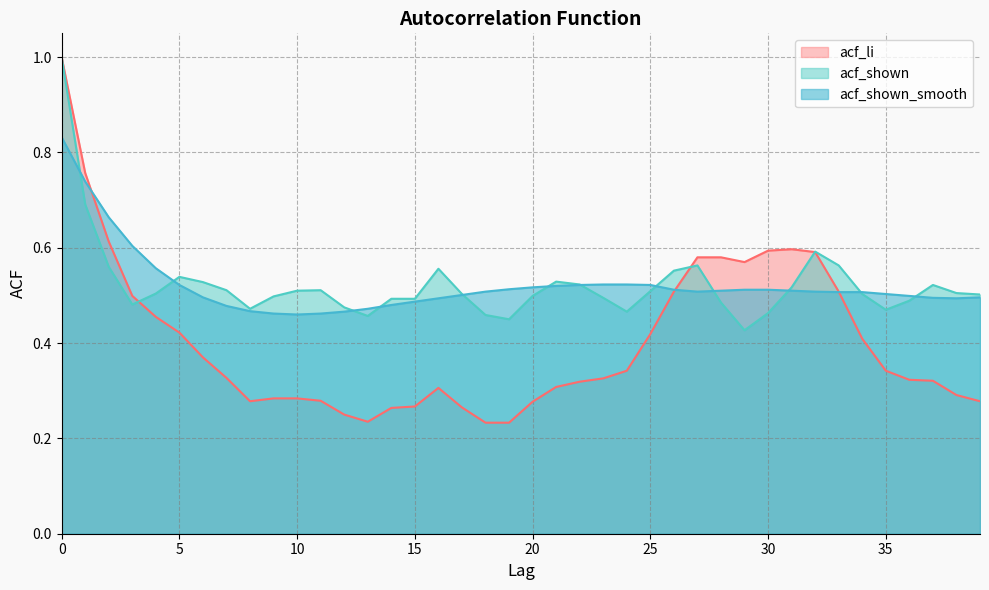

True or false: acf_li and acf_shown intersect in this chart.

True